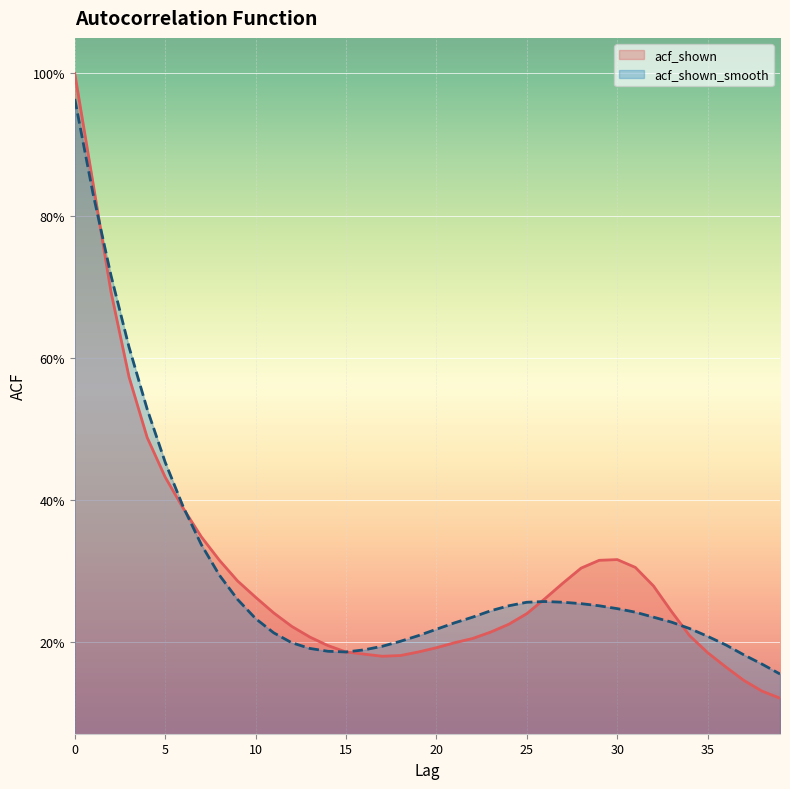

How many data points does each series have?

40